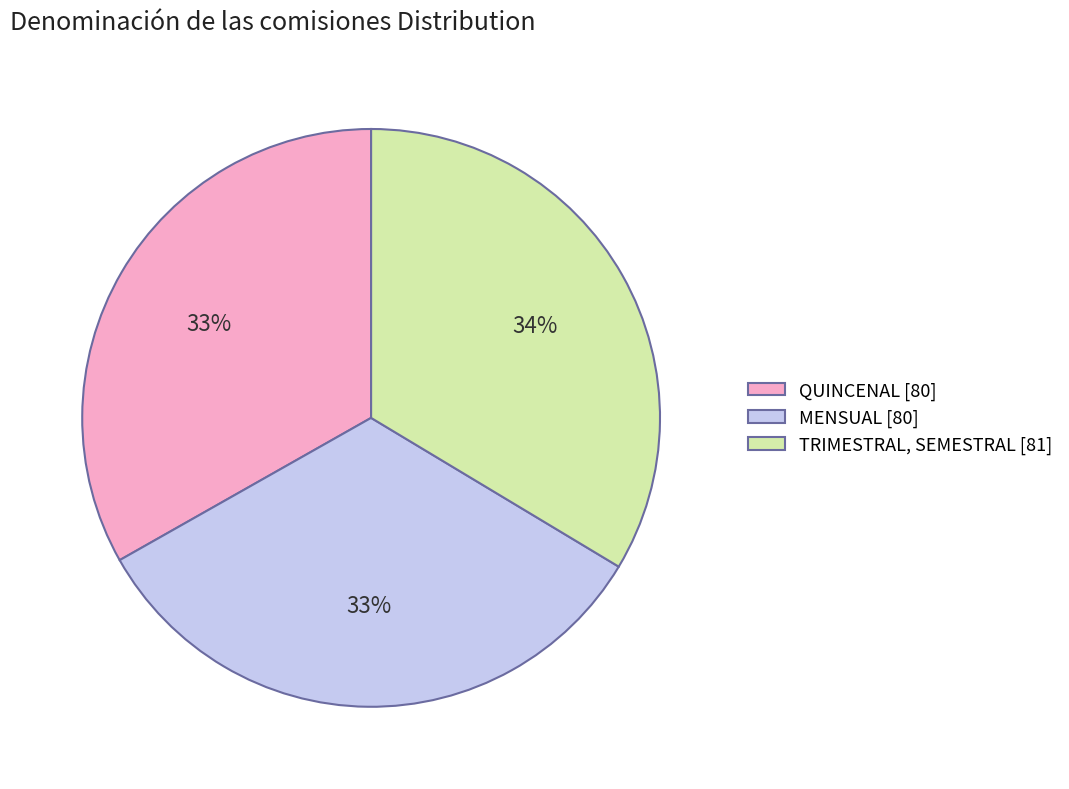

Is it true that TRIMESTRAL, SEMESTRAL [81] is 34% of the pie?

True